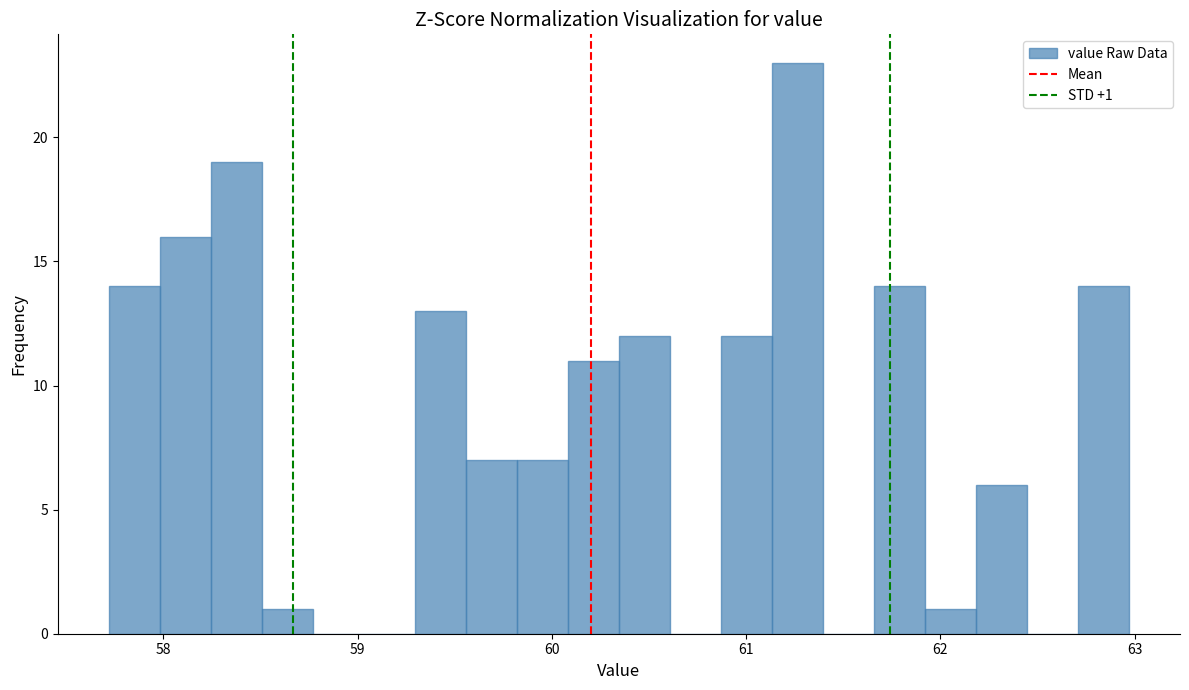

Around what value on the x-axis is the tallest bar? Give the approximate position of its centre, as read against the axis.

61.3